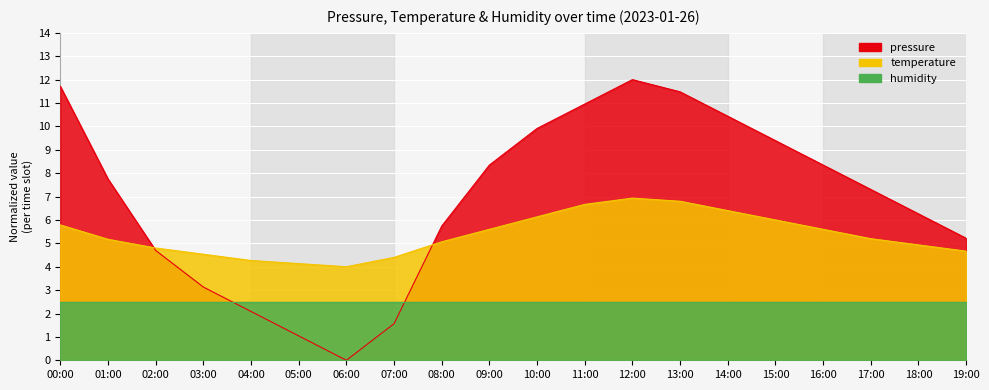

Does the chart display data point markers on the line(s)?

No